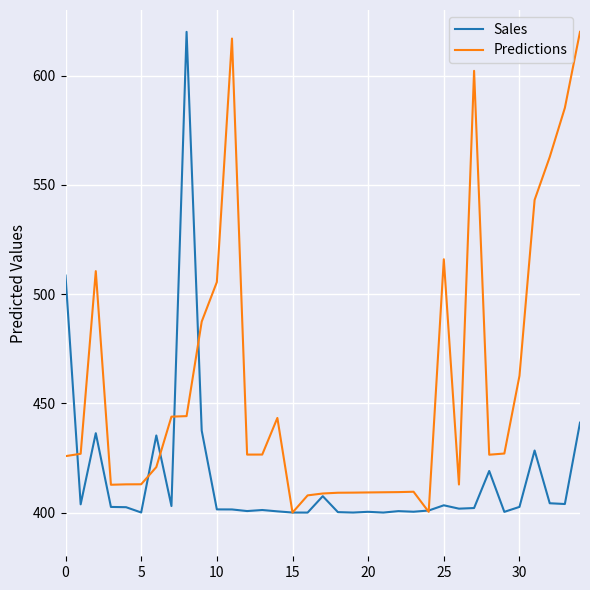

Which series has the largest total across all categories?

Predictions